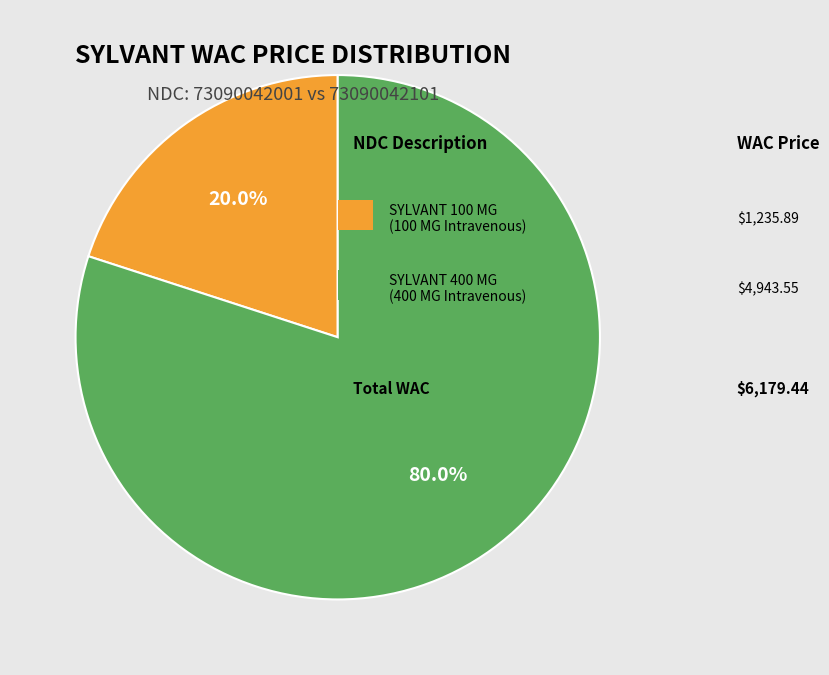

Is there any slice that represents more than half of the pie?

Yes